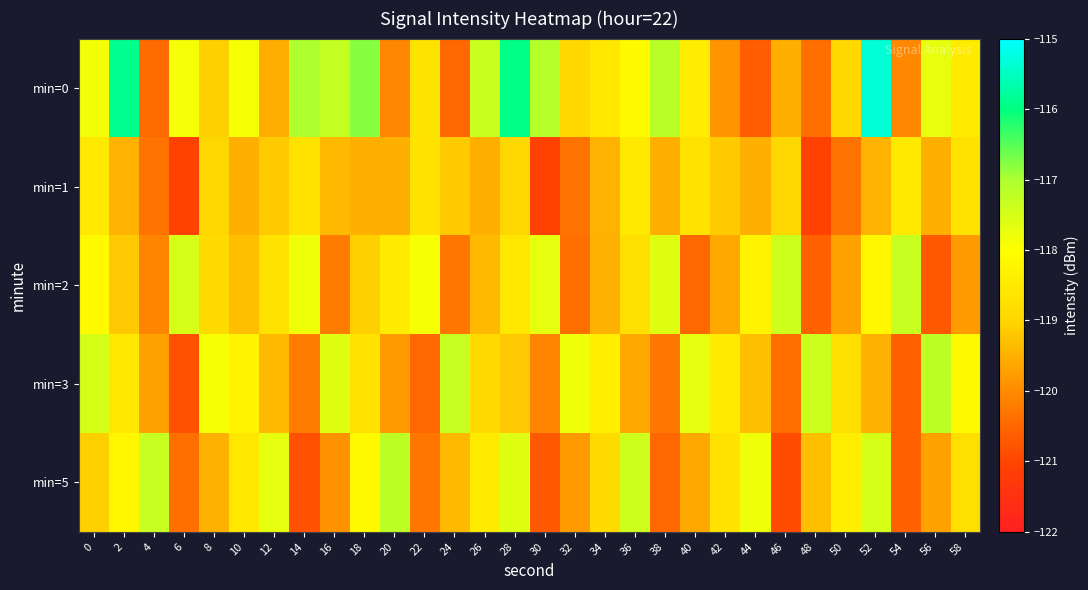

Between 40 and 8, which is larger?

40